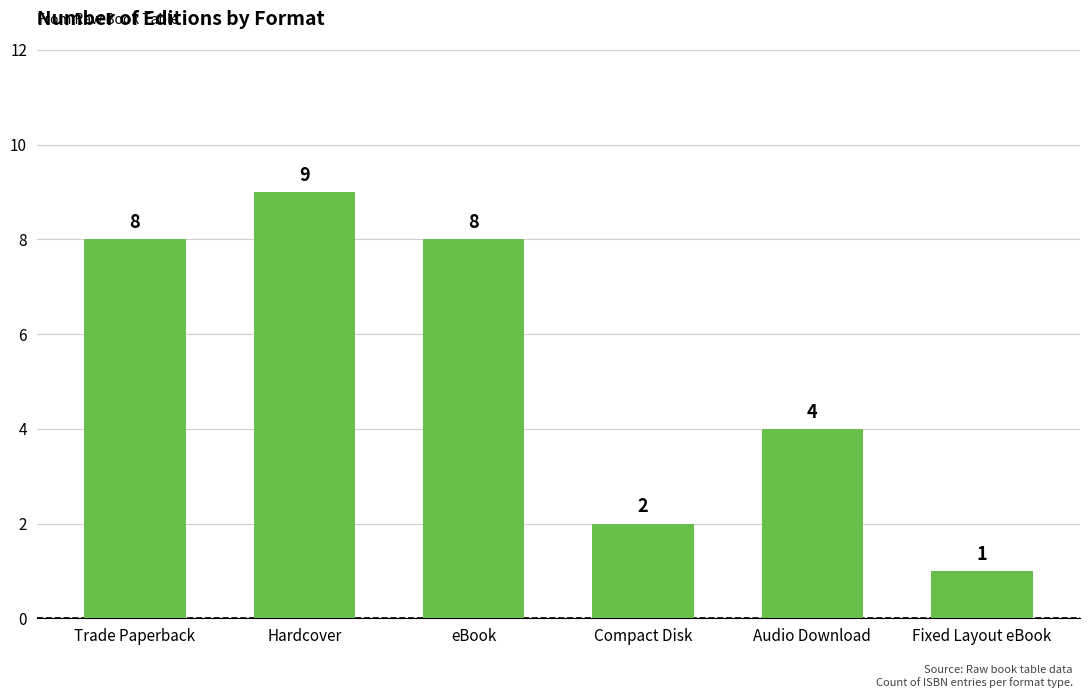

What is the difference between the maximum and minimum values?

8